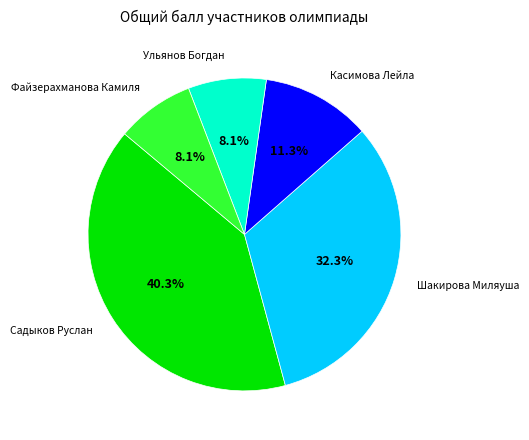

Does any single category account for the majority?

No